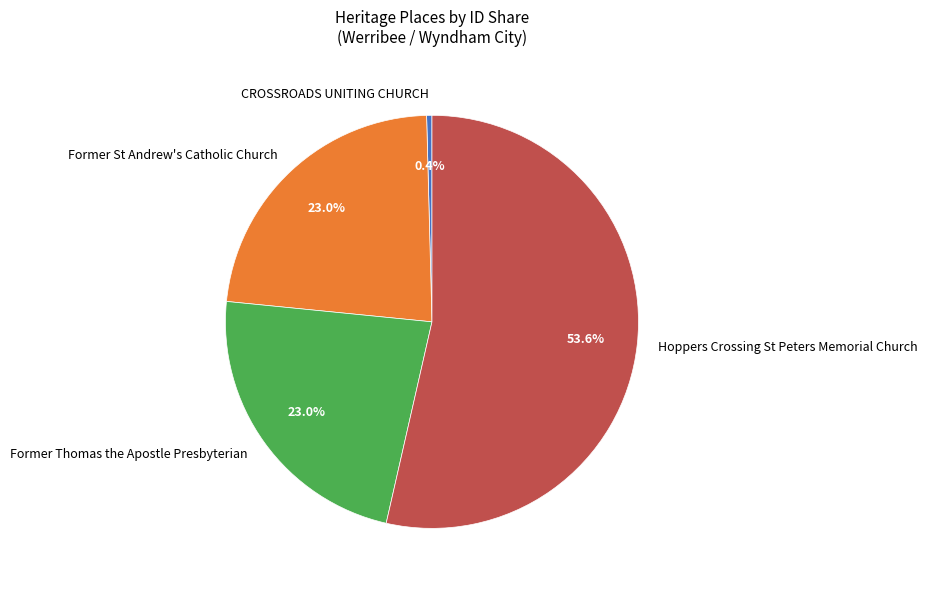

How many slices are in this pie chart?

4